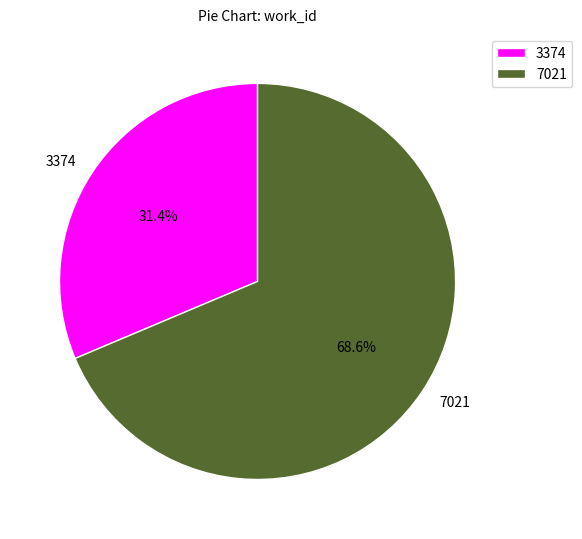

Is it true that 7021 is 69% of the pie?

True